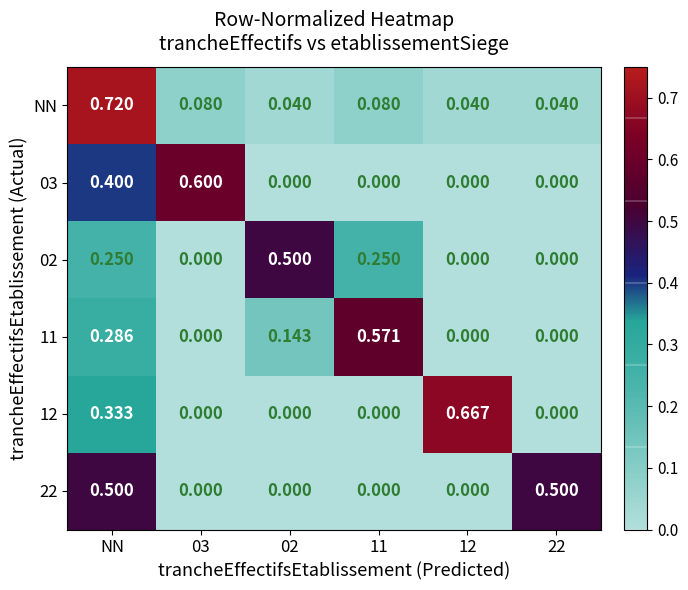

Which series changed the most between NN and 11?

NN